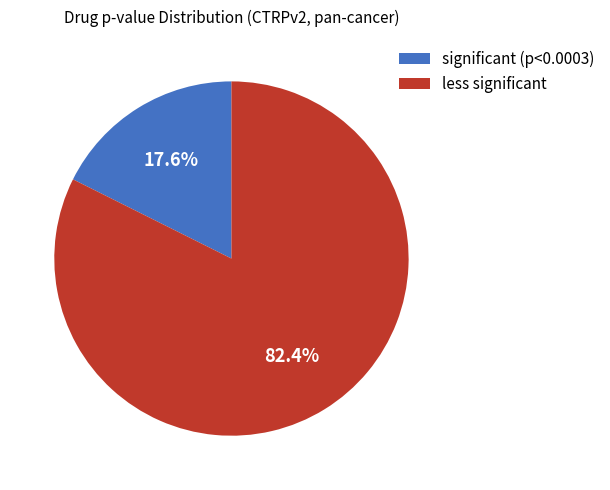

To the nearest percent, what is the average slice percentage?

50%